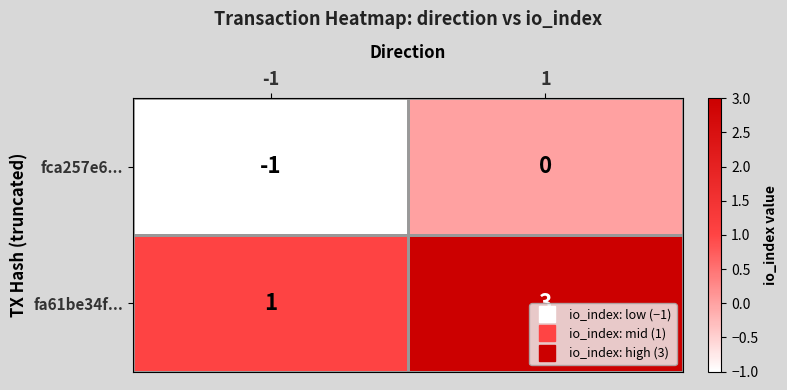

Is it true that fa61be34f... equals 2 at 1?

False